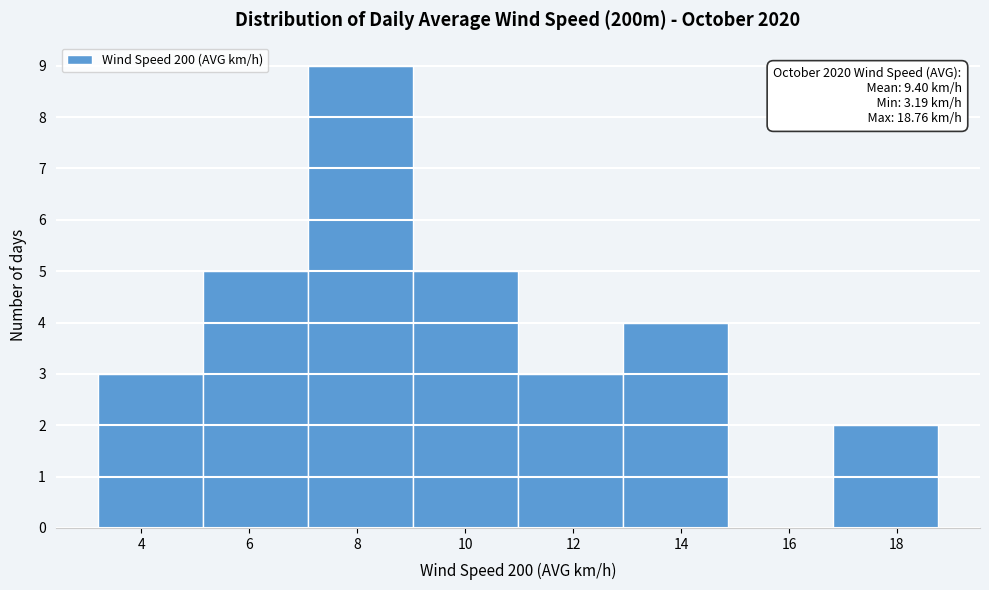

Over which range of the x-axis is the bar tallest?

7.0 to 9.0